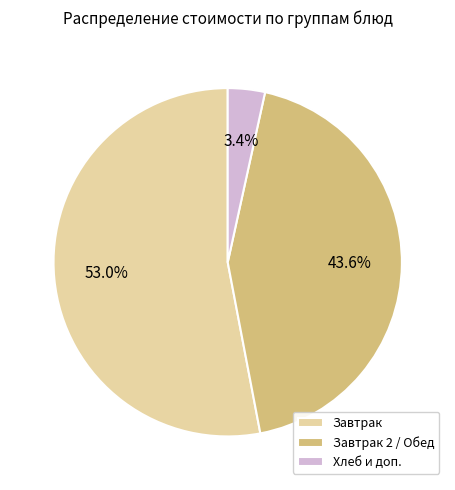

What is the smallest slice in the pie chart?

Хлеб и доп.